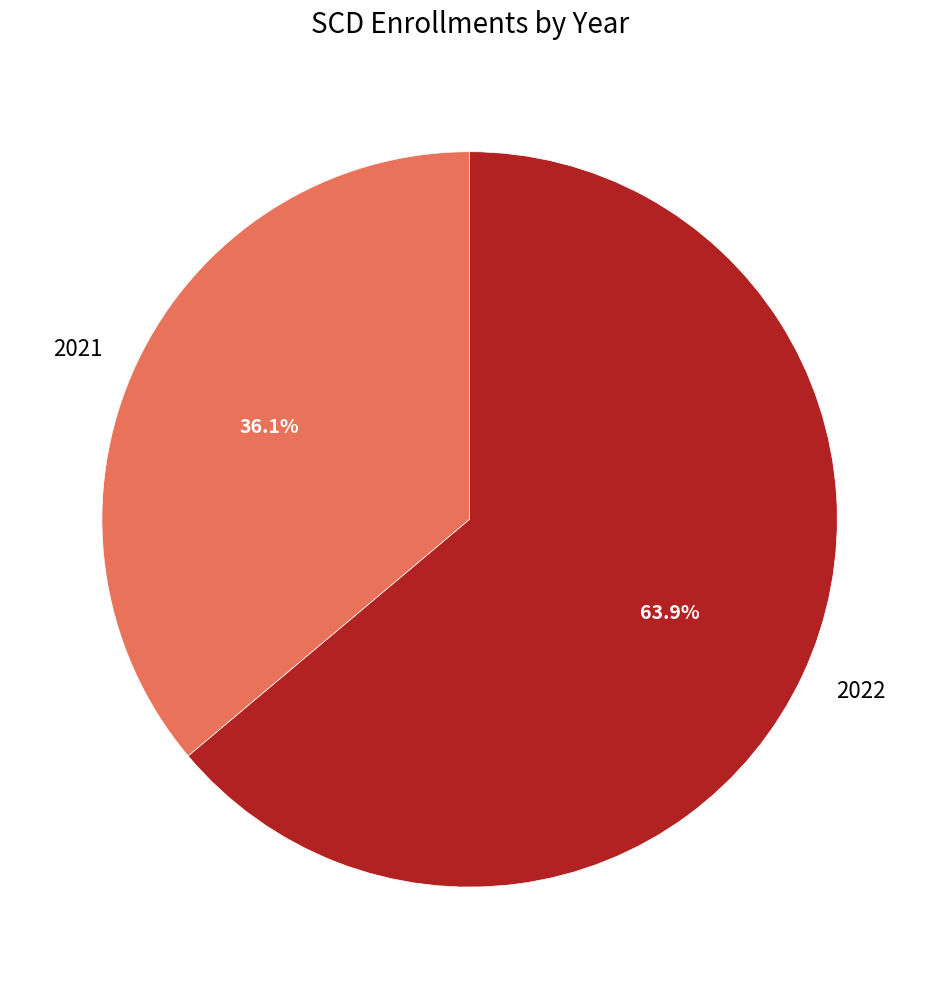

Which slice is the smallest?

2021